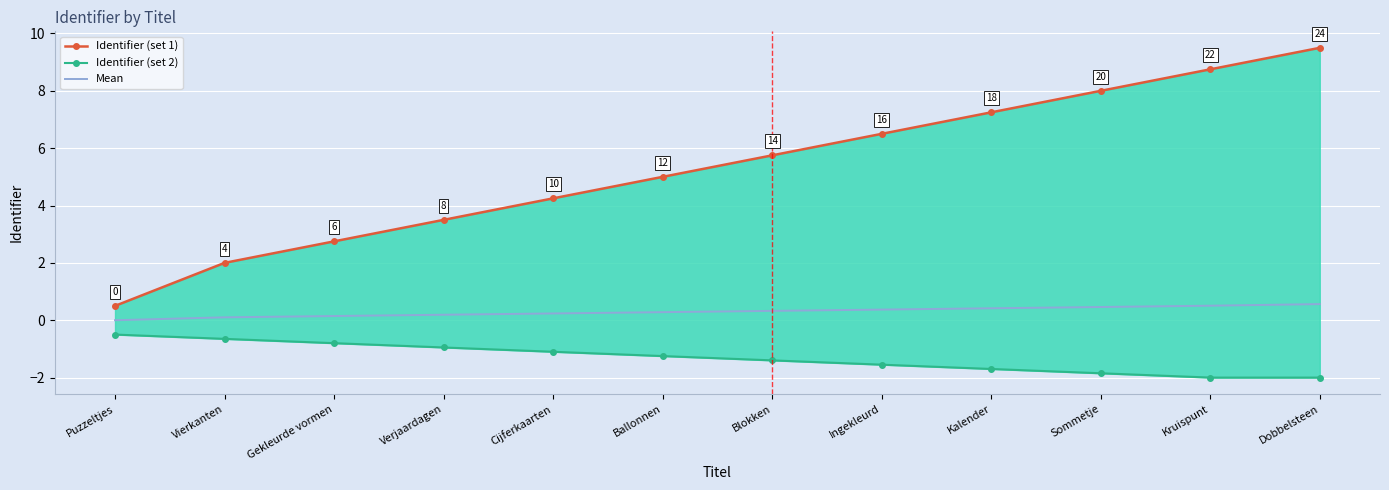

The Identifier (set 2) series shows -1.5 at Ingekleurd. True or false?

True